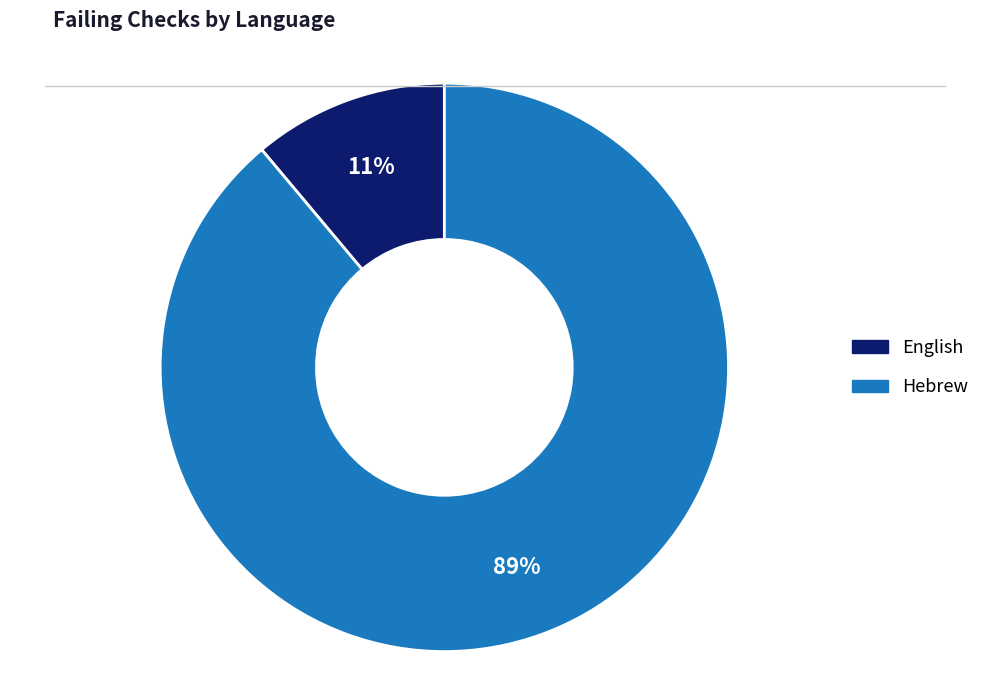

How many slices are in this pie chart?

2